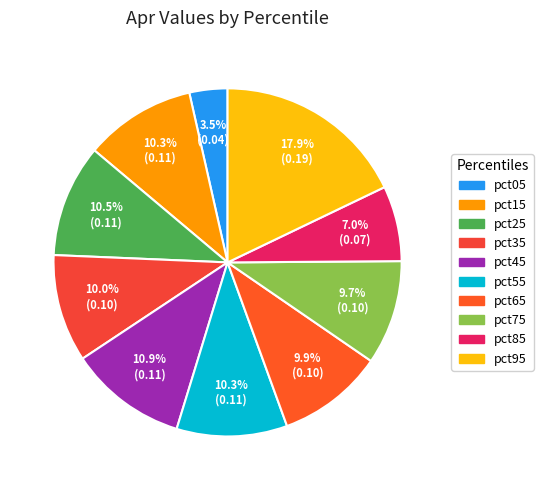

To the nearest percent, what percentage of the pie is pct95?

18%